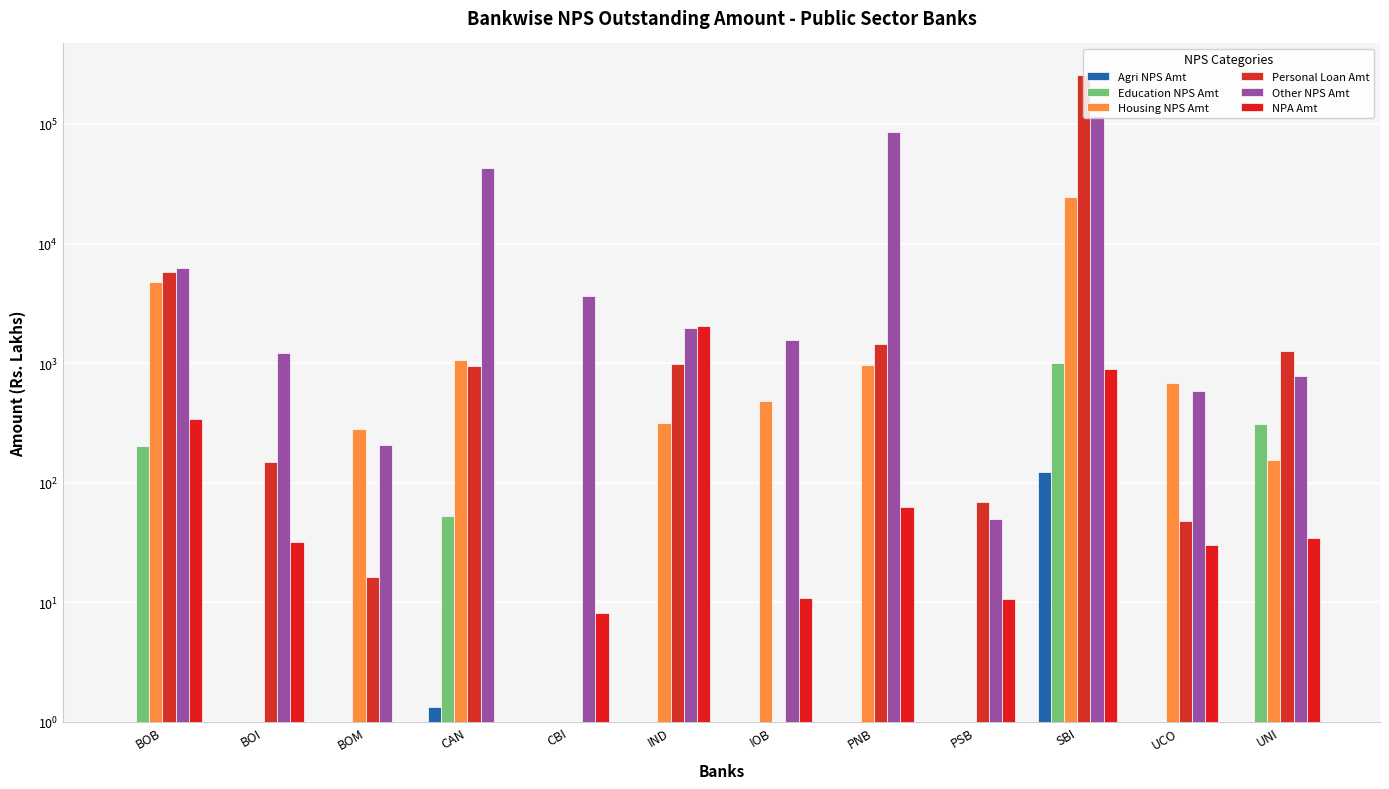

What is the difference between the second highest and minimum values in the Housing NPS Amt series?

4746.4